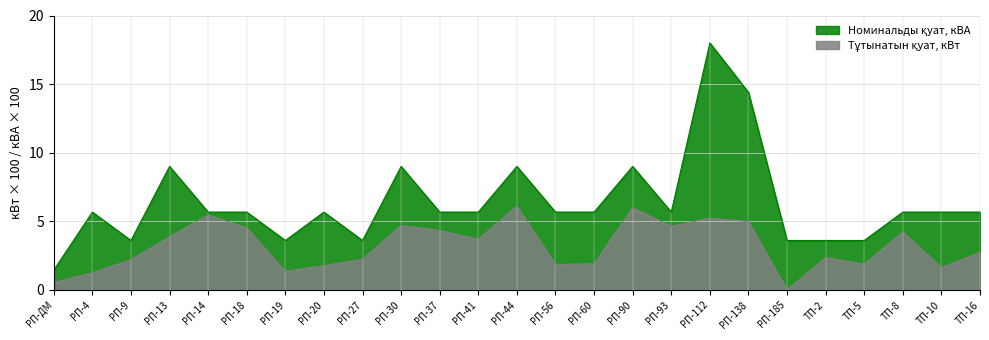

True or false: Номинальды қуат, кВА has a value of 3.6 at ТП-5.

True